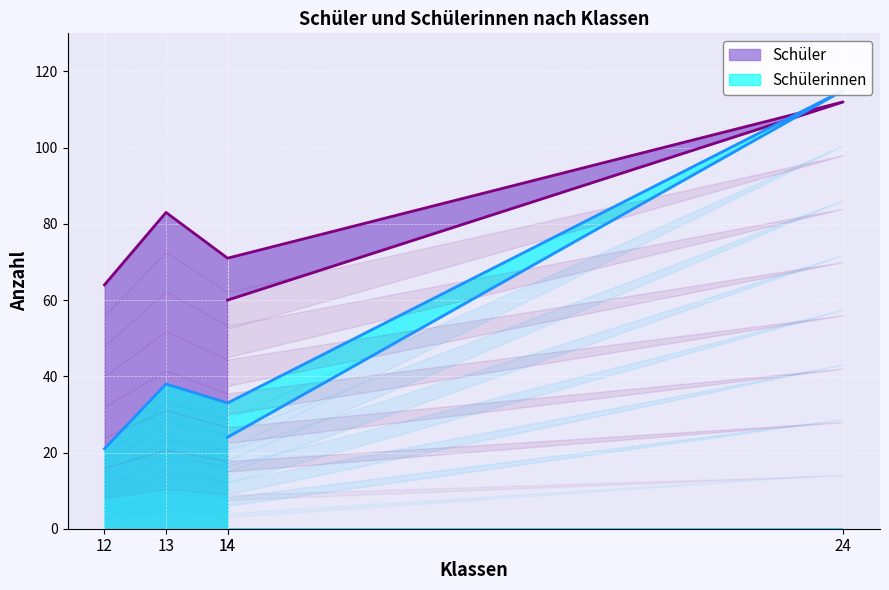

Between 12 and 24, which series saw the biggest shift?

Schülerinnen